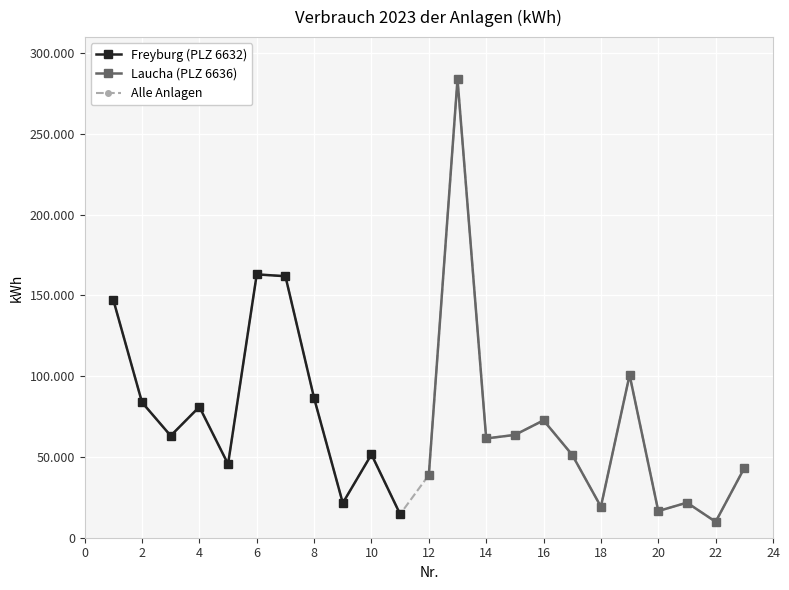

The chart shows a value of 73033 at 10. True or false?

False